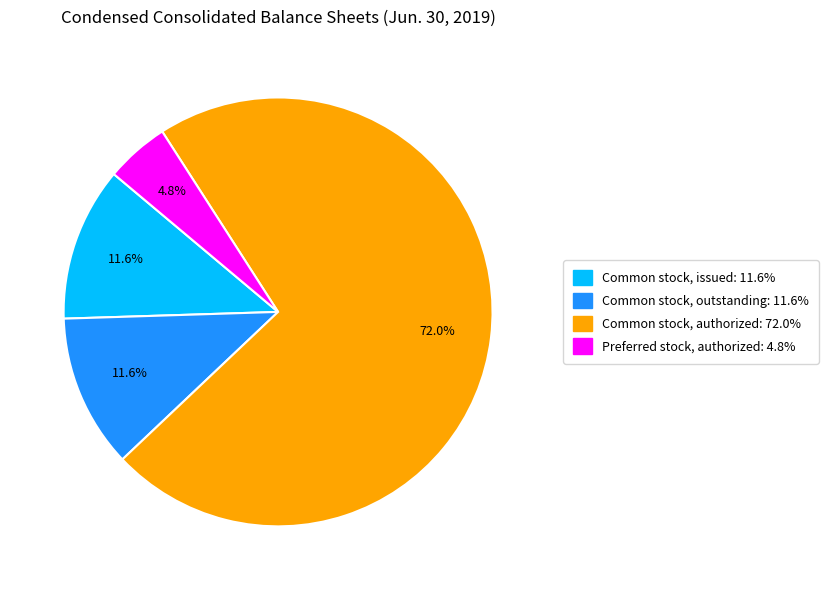

What is the majority slice?

Common stock, authorized: 72.0%